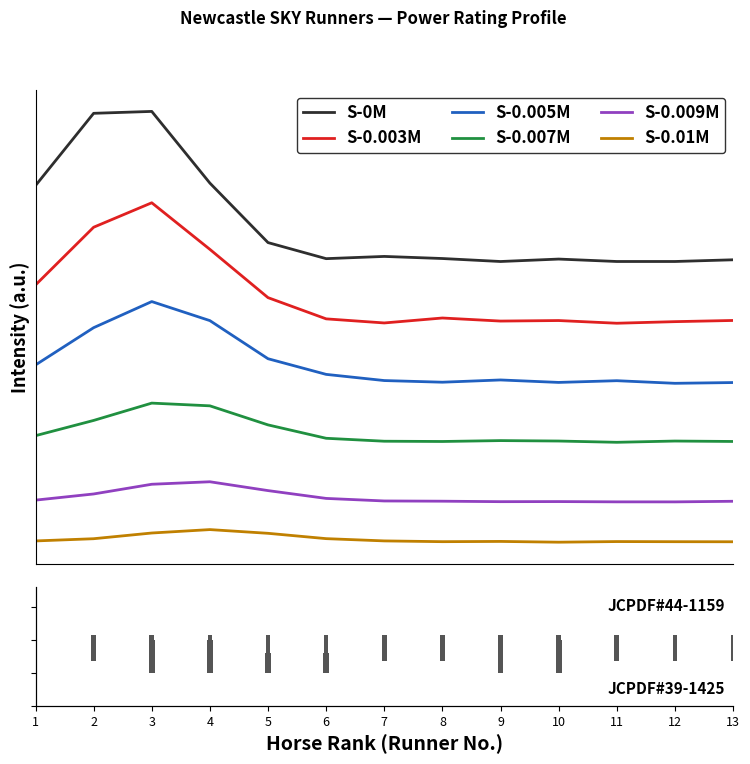

What is the difference between the second highest and second lowest values in the S-0M series?

3.7